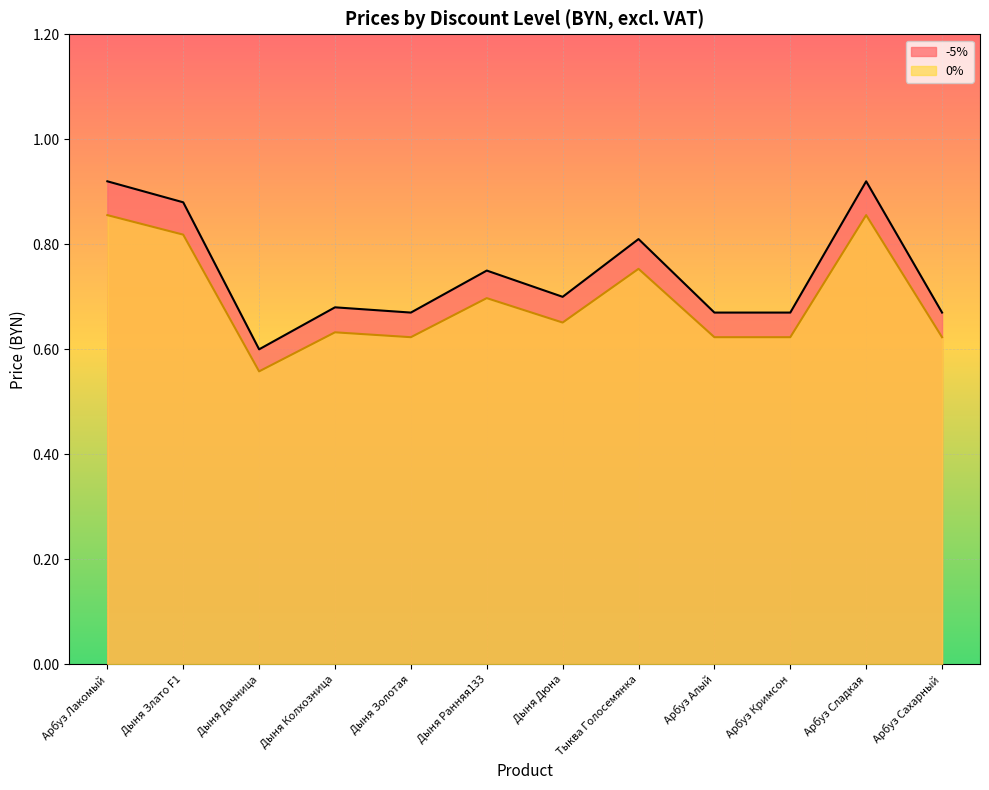

List the series in order of their overall mean, highest first.

-5%, 0%